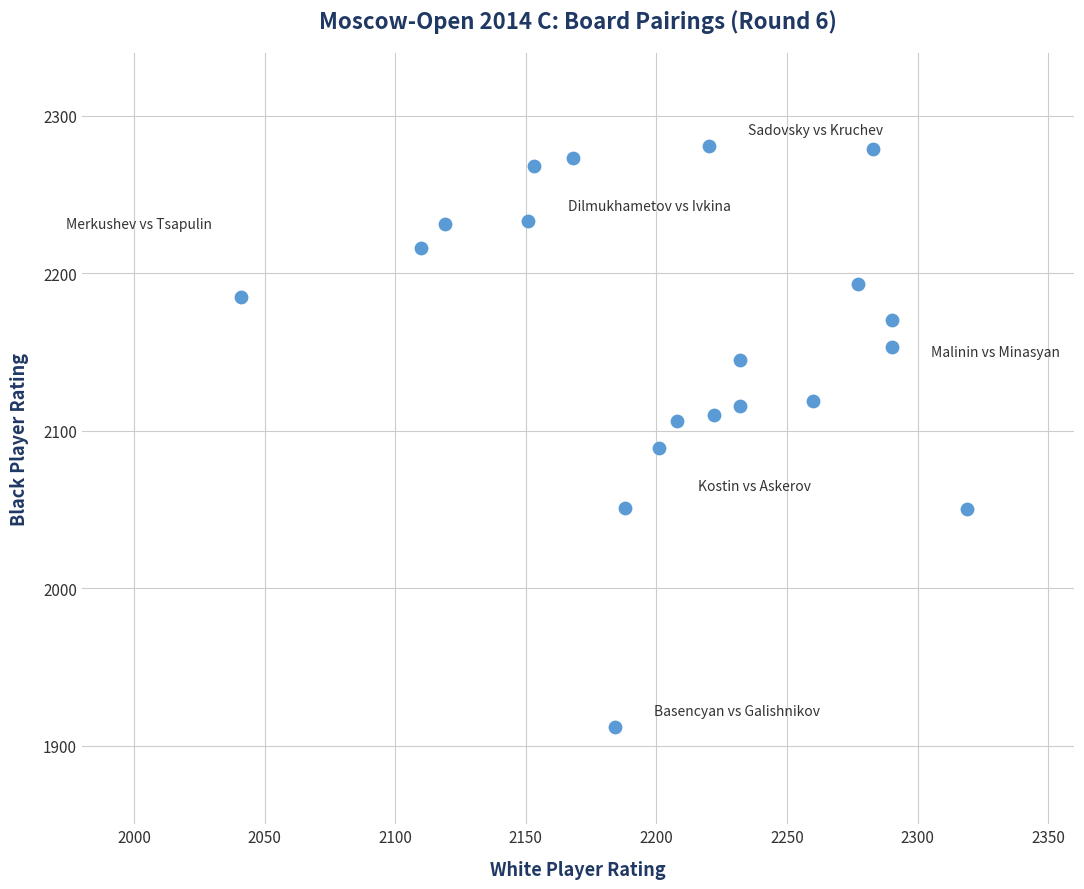

What is the range of X values (max minus min)?

278